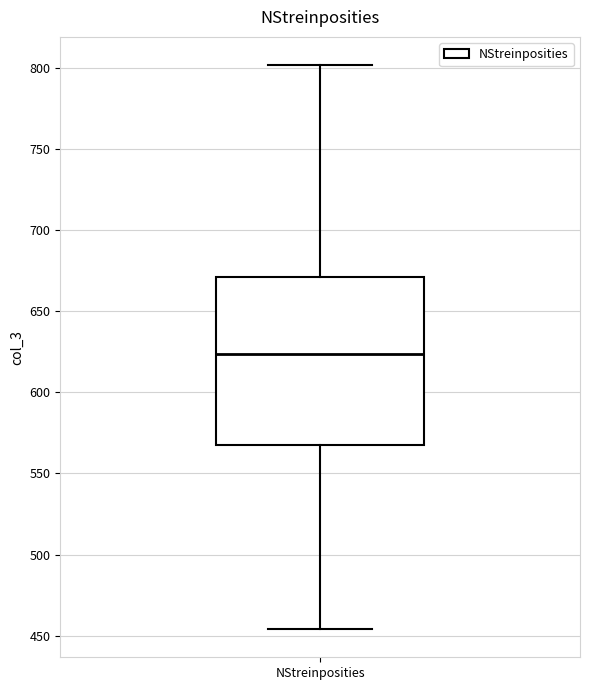

Where is the lower edge of the box for NStreinposities on the y-axis? The values are not printed on the chart, so give them approximately, as read against the axis.

570